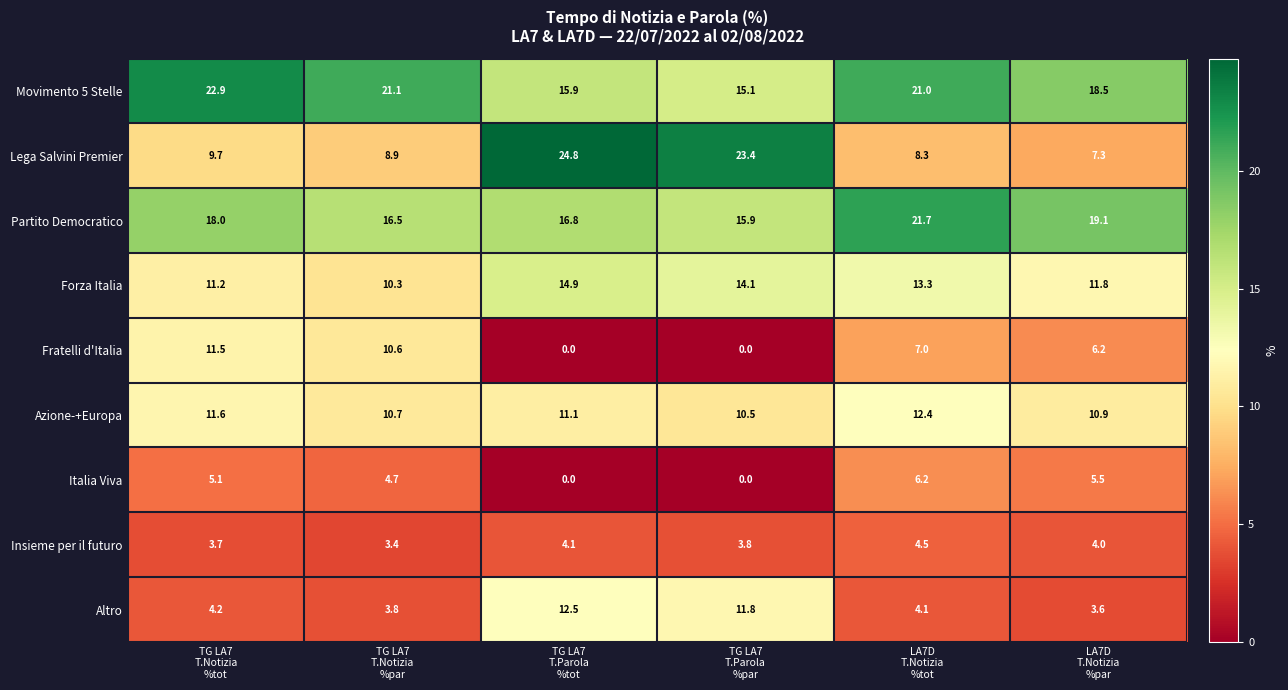

What is the maximum value for Lega Salvini Premier?

24.8